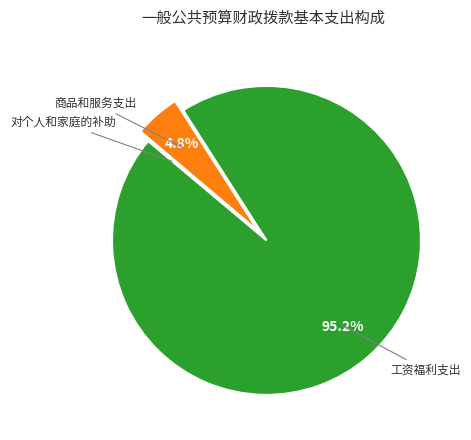

Which category has the biggest portion of the pie?

工资福利支出